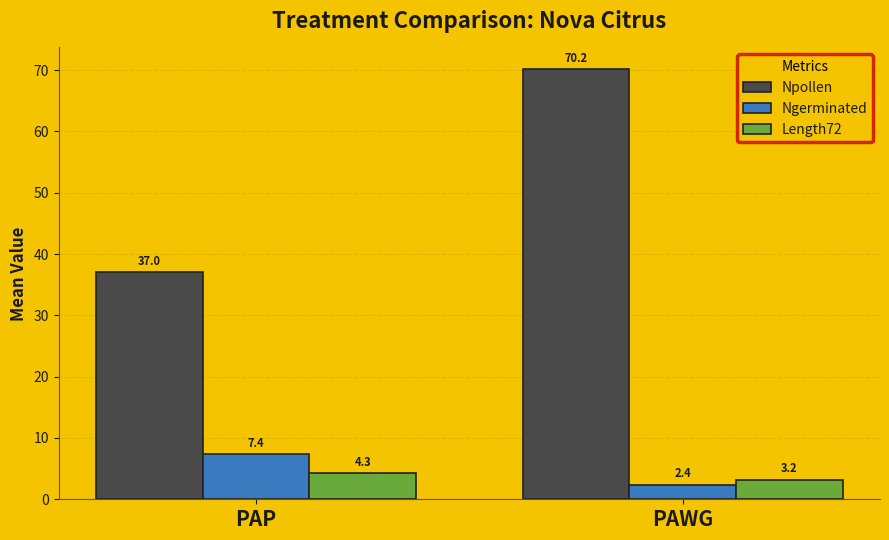

Is the value of Npollen at PAWG greater than the value of Ngerminated at PAWG?

Yes